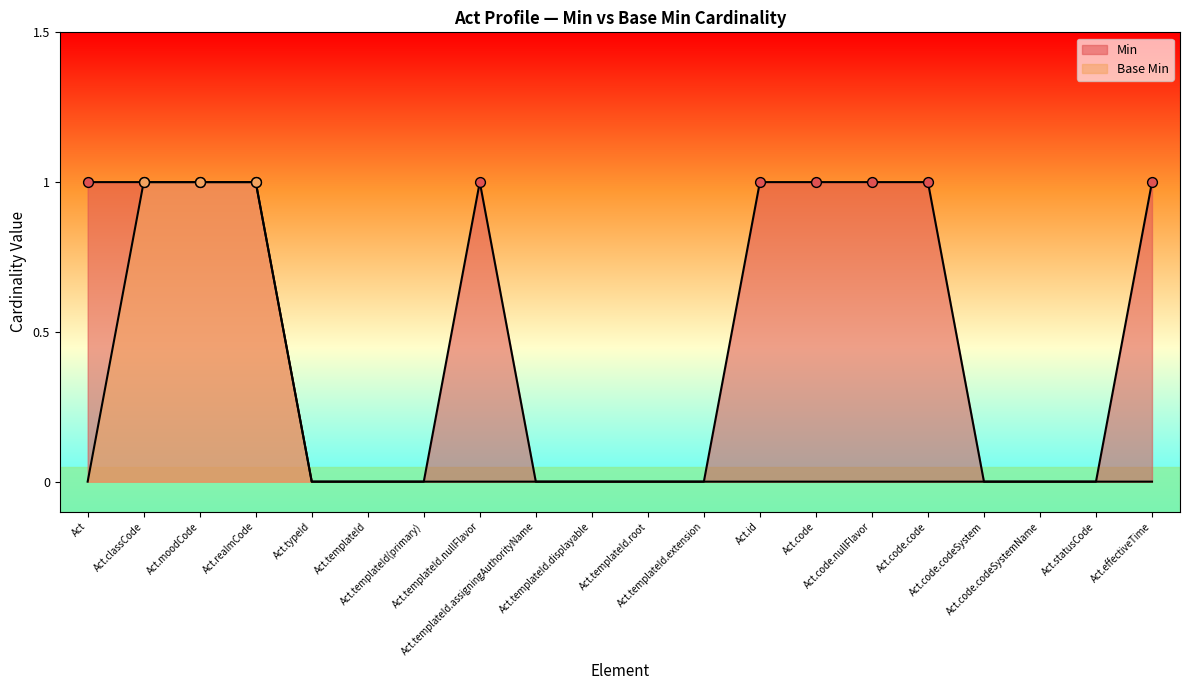

Which series has the largest total across all categories?

Min